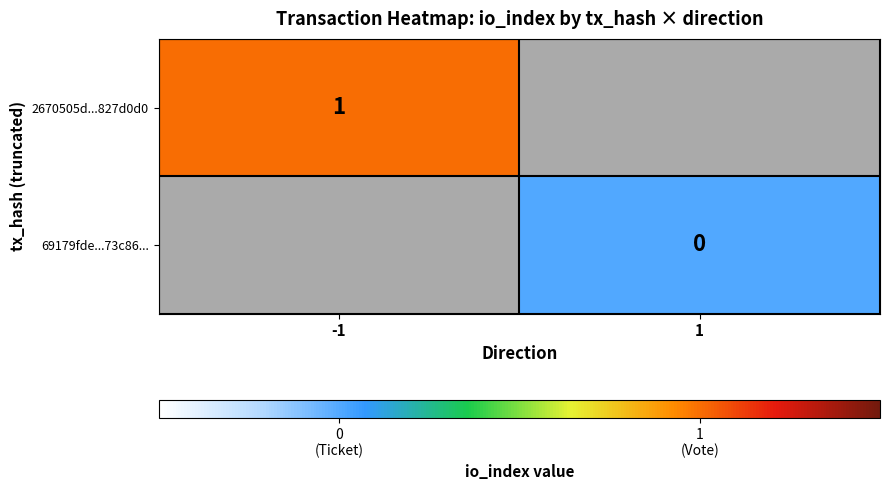

The value of 2670505d...827d0d0 at -1 is 1. True or false?

True